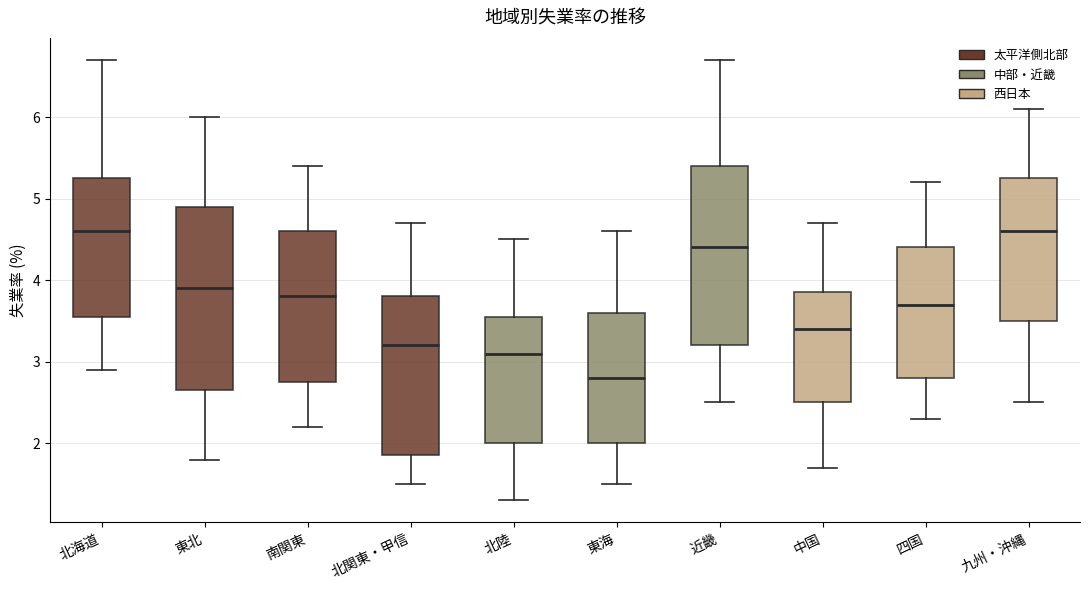

Where is the upper edge of the box for 北陸 on the y-axis? The values are not printed on the chart, so give them approximately, as read against the axis.

3.6